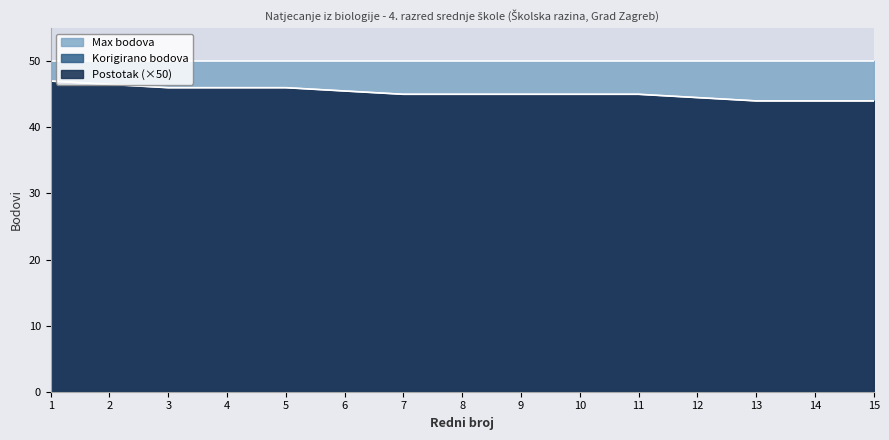

Reading left to right, what are all the values shown in this chart?

Korigirano bodova: 47.0	46.5	46.0	46.0	46.0	45.5	45.0	45.0	45.0	45.0	45.0	44.5	44.0	44.0	44.0
Ukupno bodova: 47.0	46.5	46.0	46.0	46.0	45.5	45.0	45.0	45.0	45.0	45.0	44.5	44.0	44.0	44.0